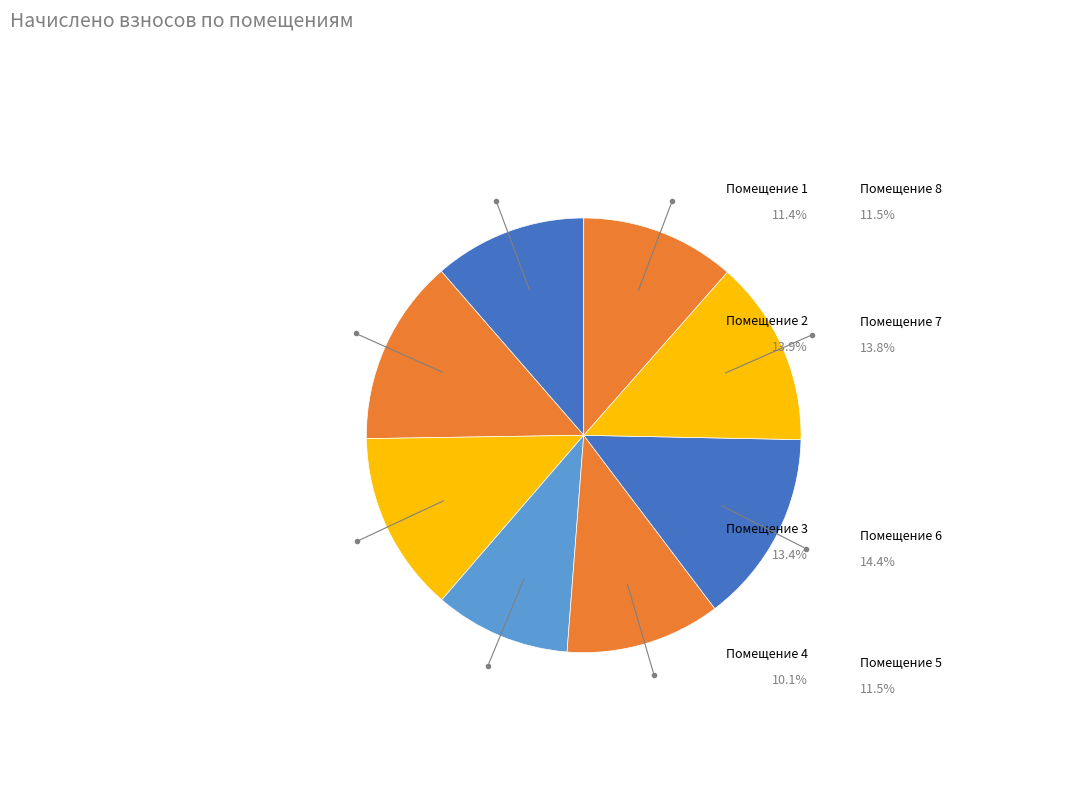

To the nearest percent, what is the difference between the 1 and 2 slice percentages?

2%